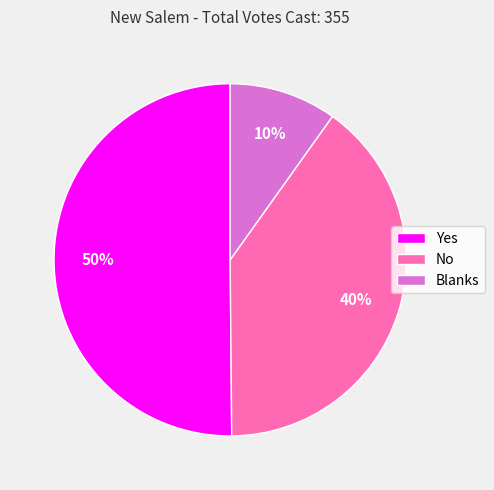

Count the number of slices in the pie.

3